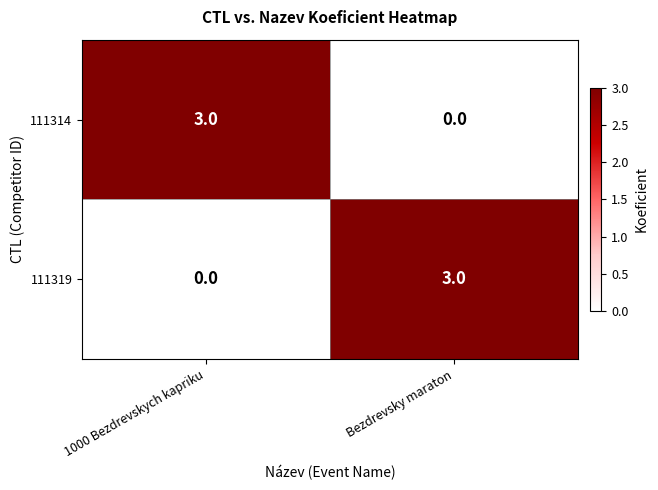

What is the total value across all series at Bezdrevsky maraton?

3